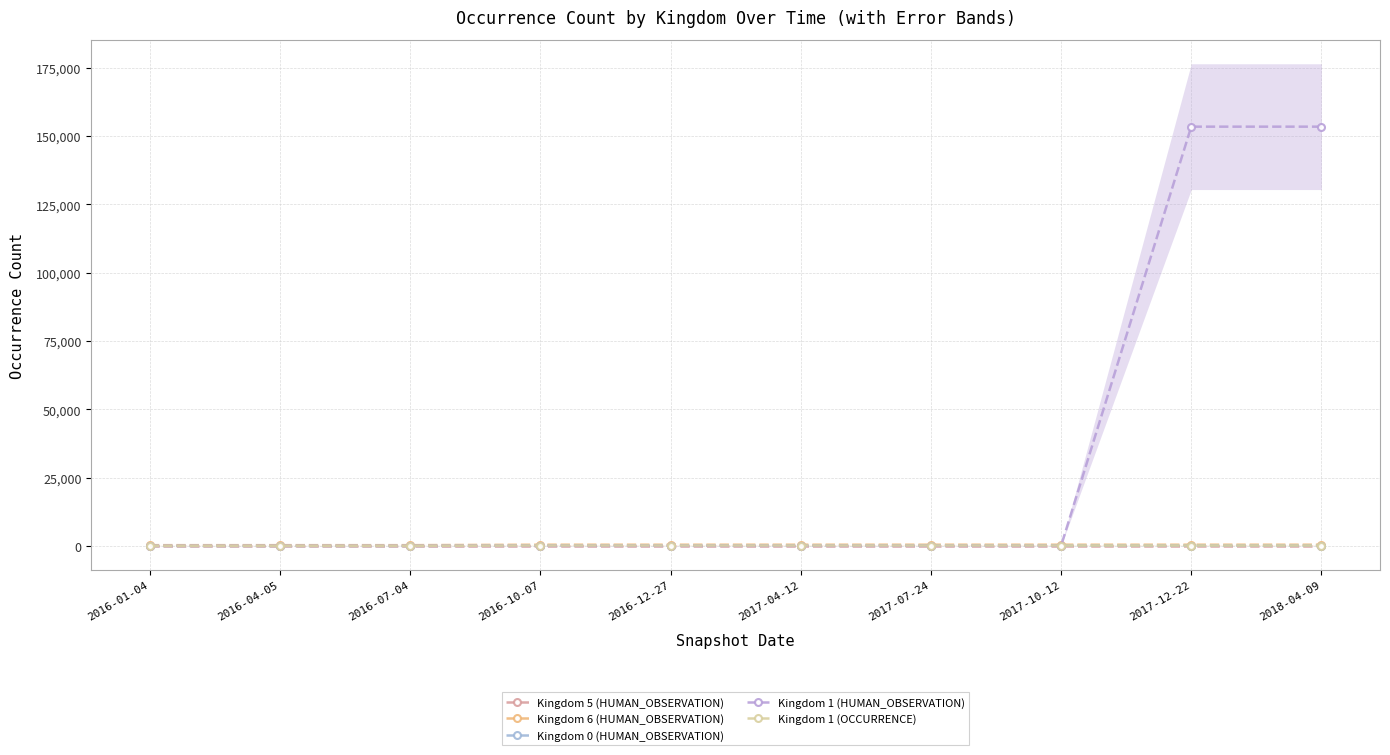

True or false: Kingdom 1 (OCCURRENCE) and Kingdom 0 (HUMAN_OBSERVATION) cross at least once.

False